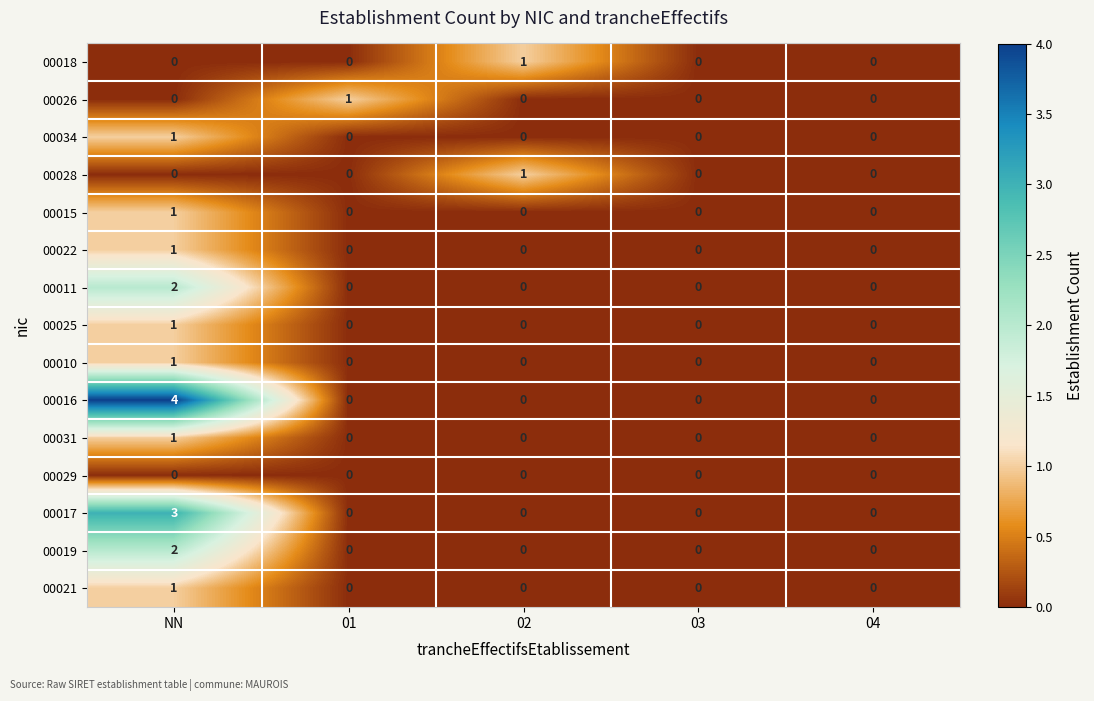

How many 00026 values are between 0 and 1?

5